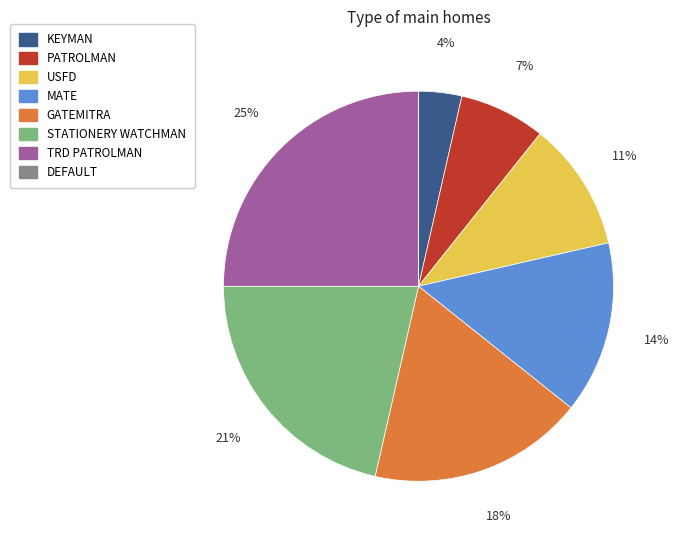

Which has a higher value, STATIONERY WATCHMAN or MATE?

STATIONERY WATCHMAN